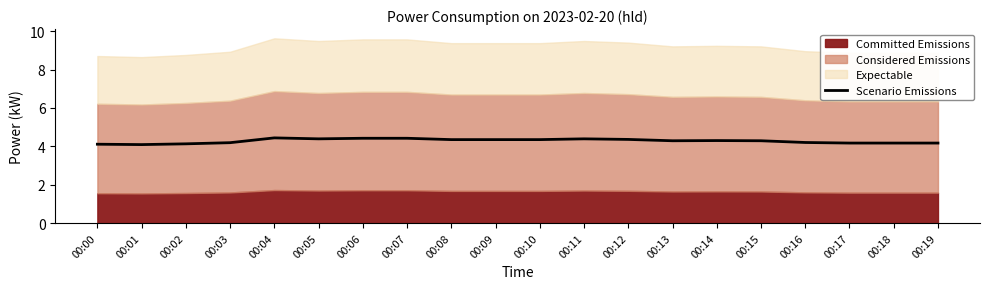

Which label corresponds to the largest value in the chart?

00:04